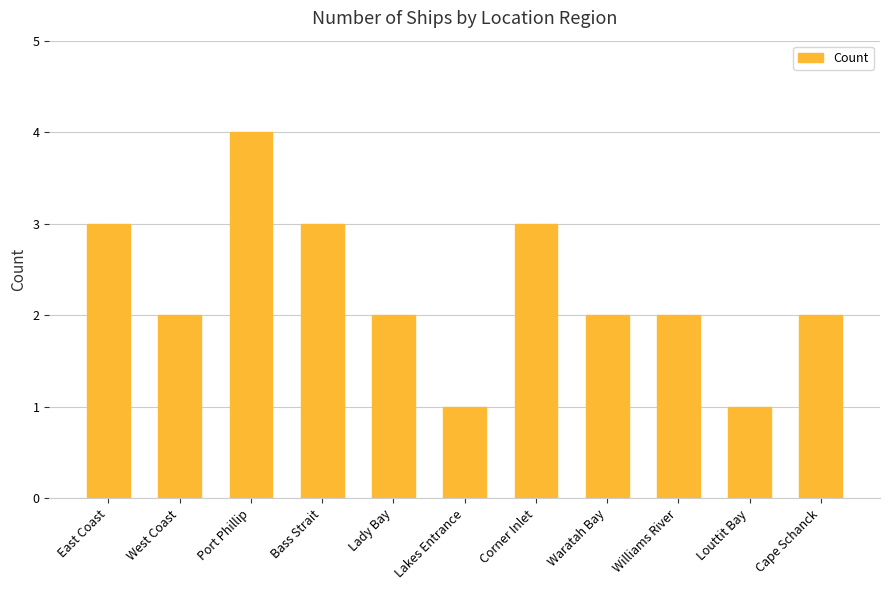

What is the minimum value shown in the chart?

1